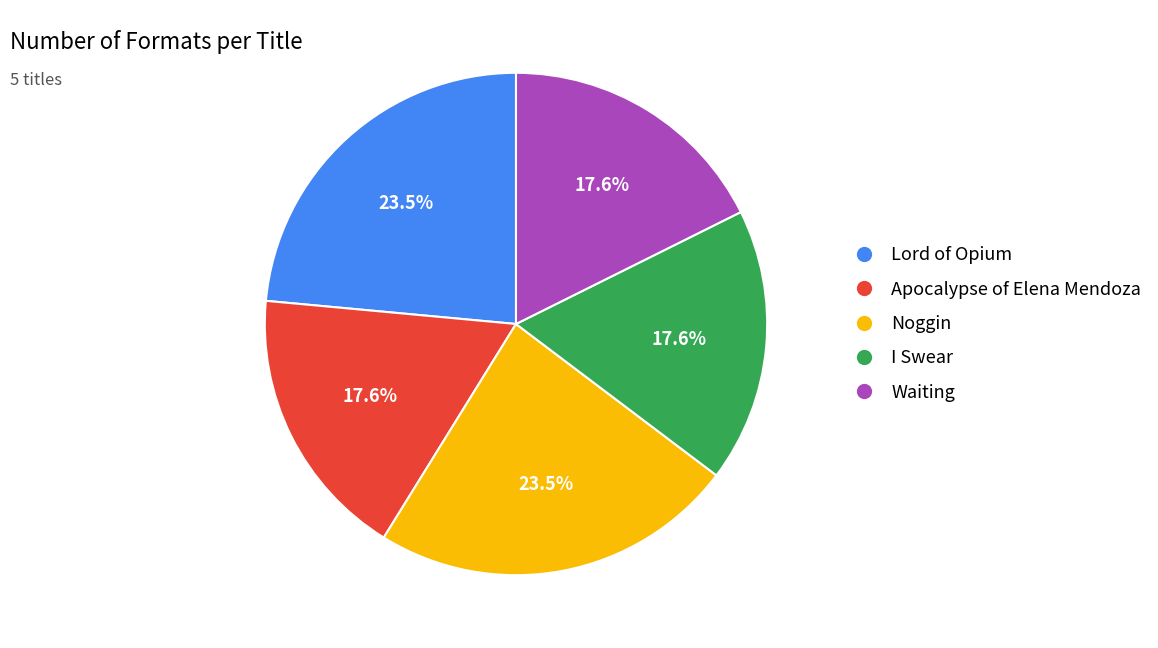

Does I Swear account for over 50% of the chart?

No